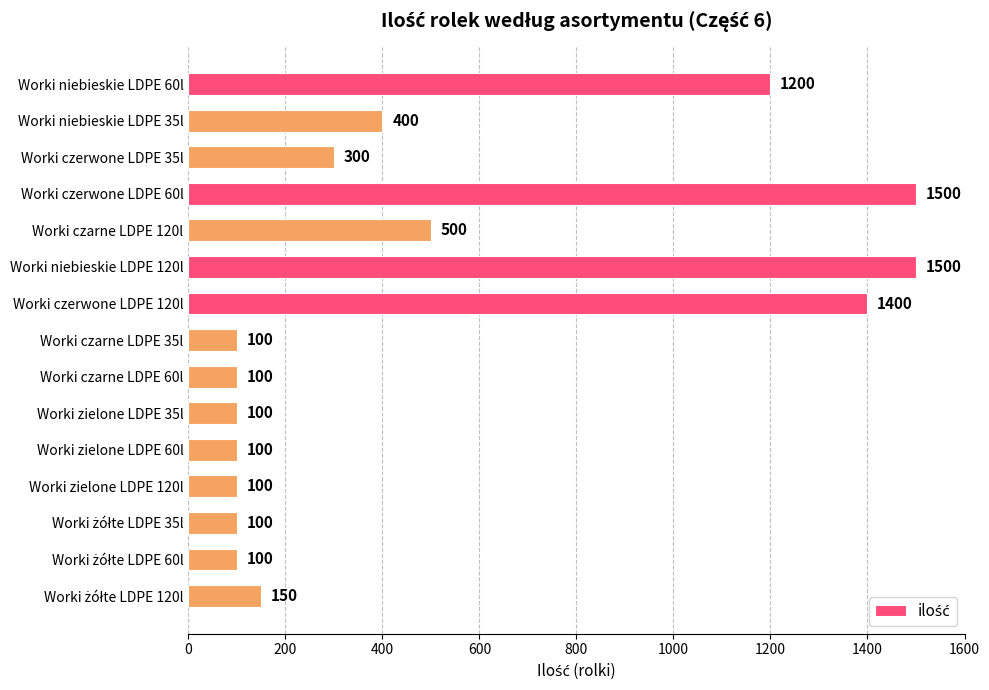

Reading top to bottom, transcribe all the data shown in this chart.

1200	400	300	1500	500	1500	1400	100	100	100	100	100	100	100	150